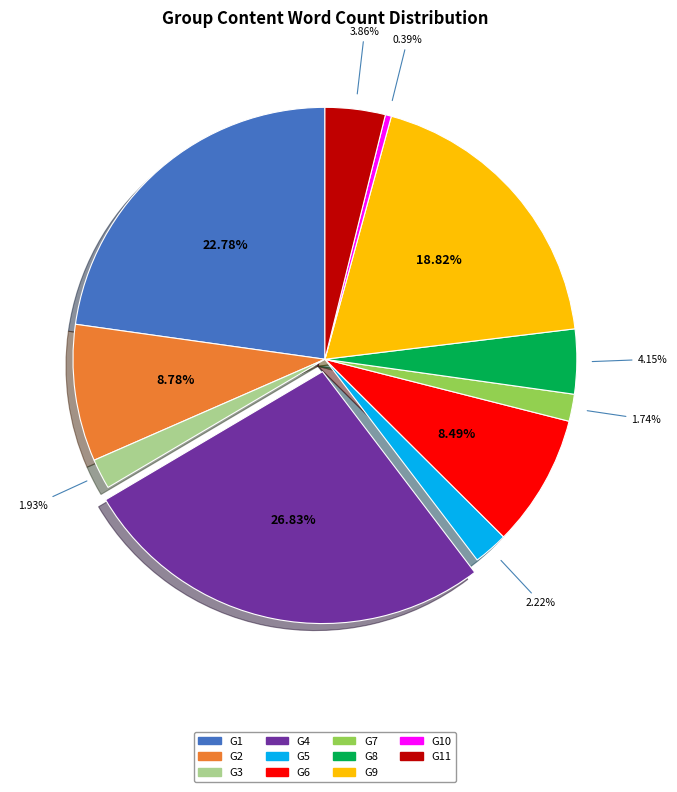

Is there any slice that represents more than half of the pie?

No